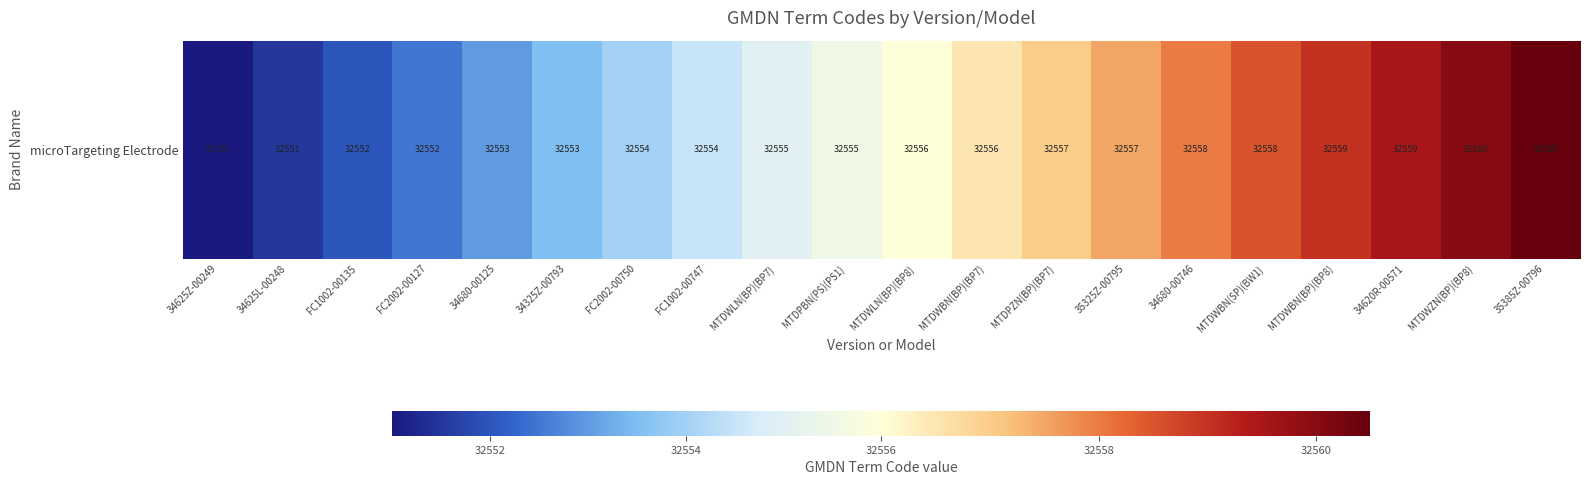

What is the difference between the maximum and minimum values?

9.5